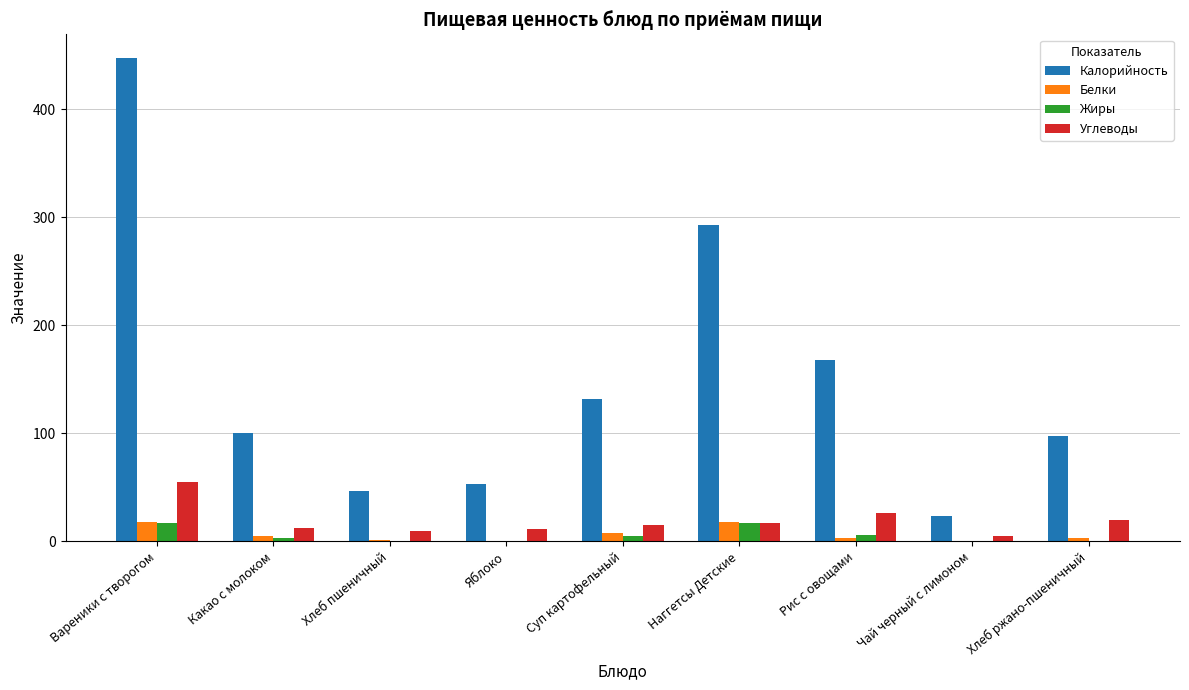

At which category is the sum across all series the highest?

Вареники с творогом